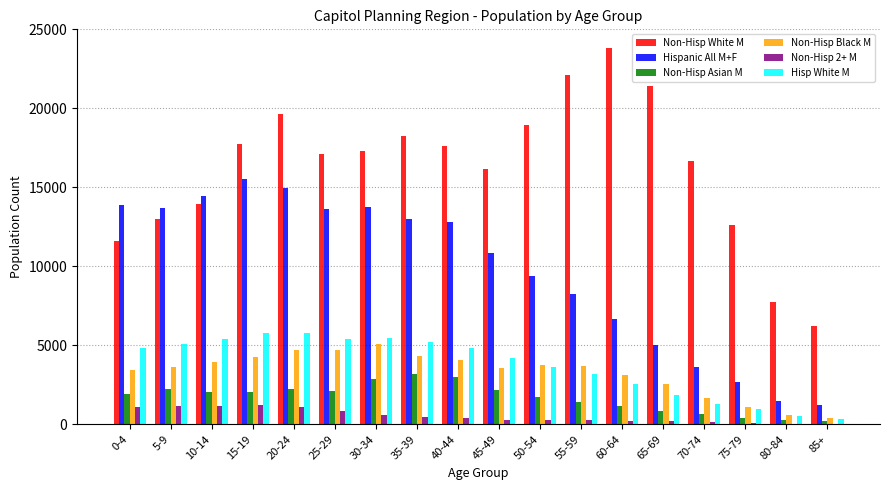

At which label does Non-Hisp Black M reach its peak?

30-34